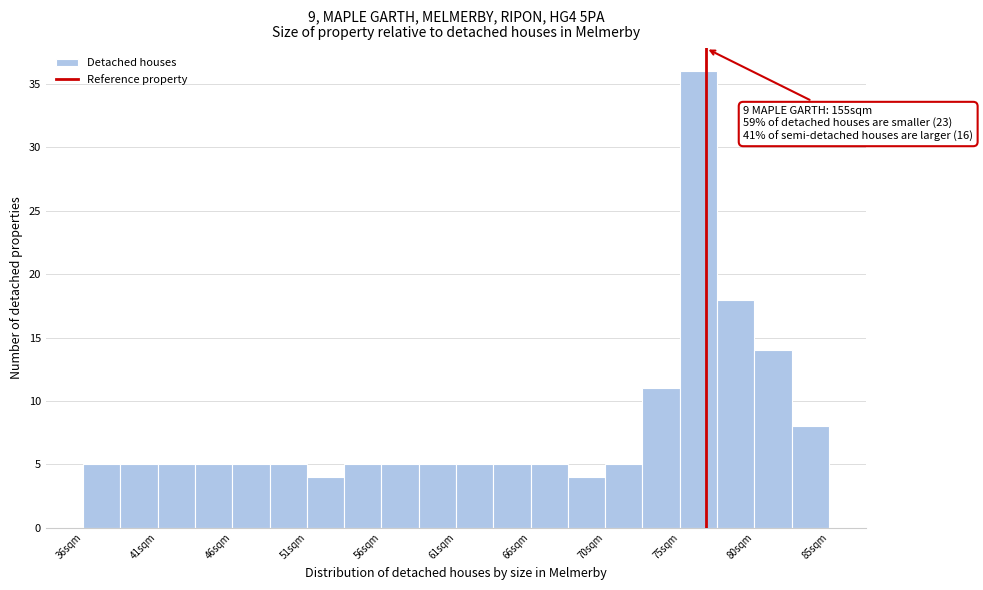

Which range on the x-axis has the tallest bar?

75.5 to 77.5